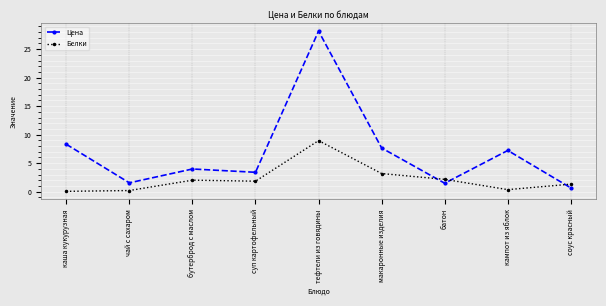

What is the difference between the highest and lowest values at батон?

0.7